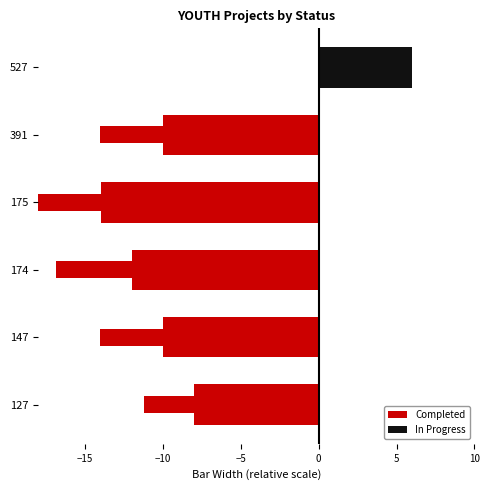

What is the difference between the second highest and second lowest values in the Completed series?

4